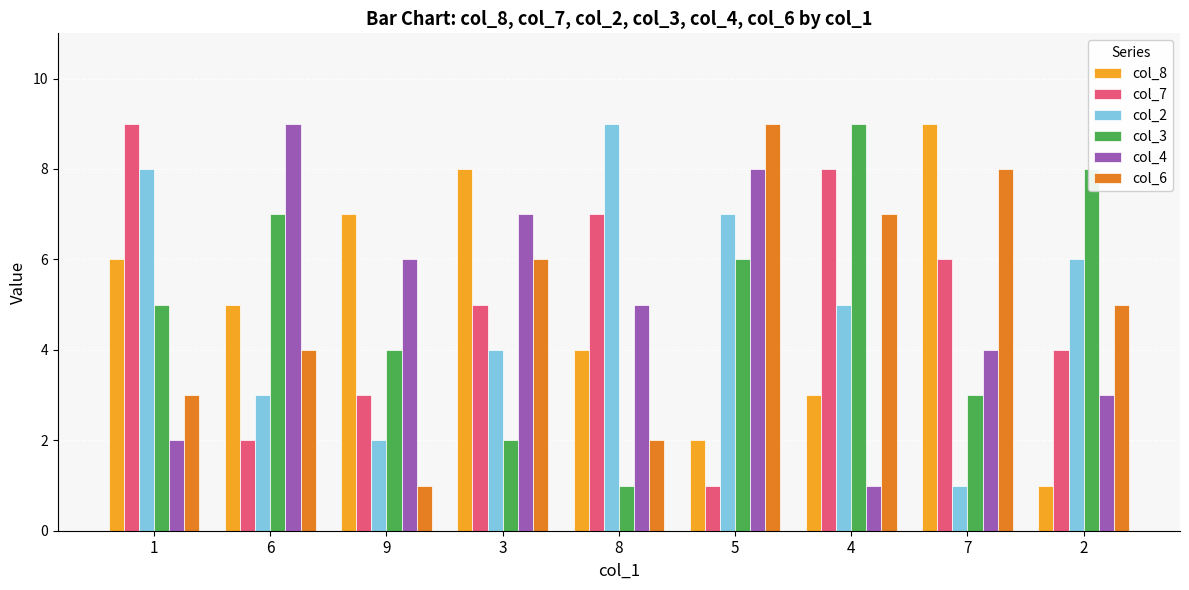

At which label does col_2 first exceed 5?

1